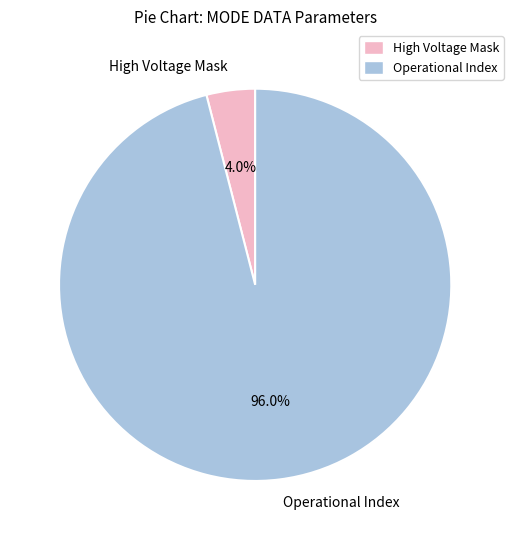

Is there a majority slice in this chart?

Yes